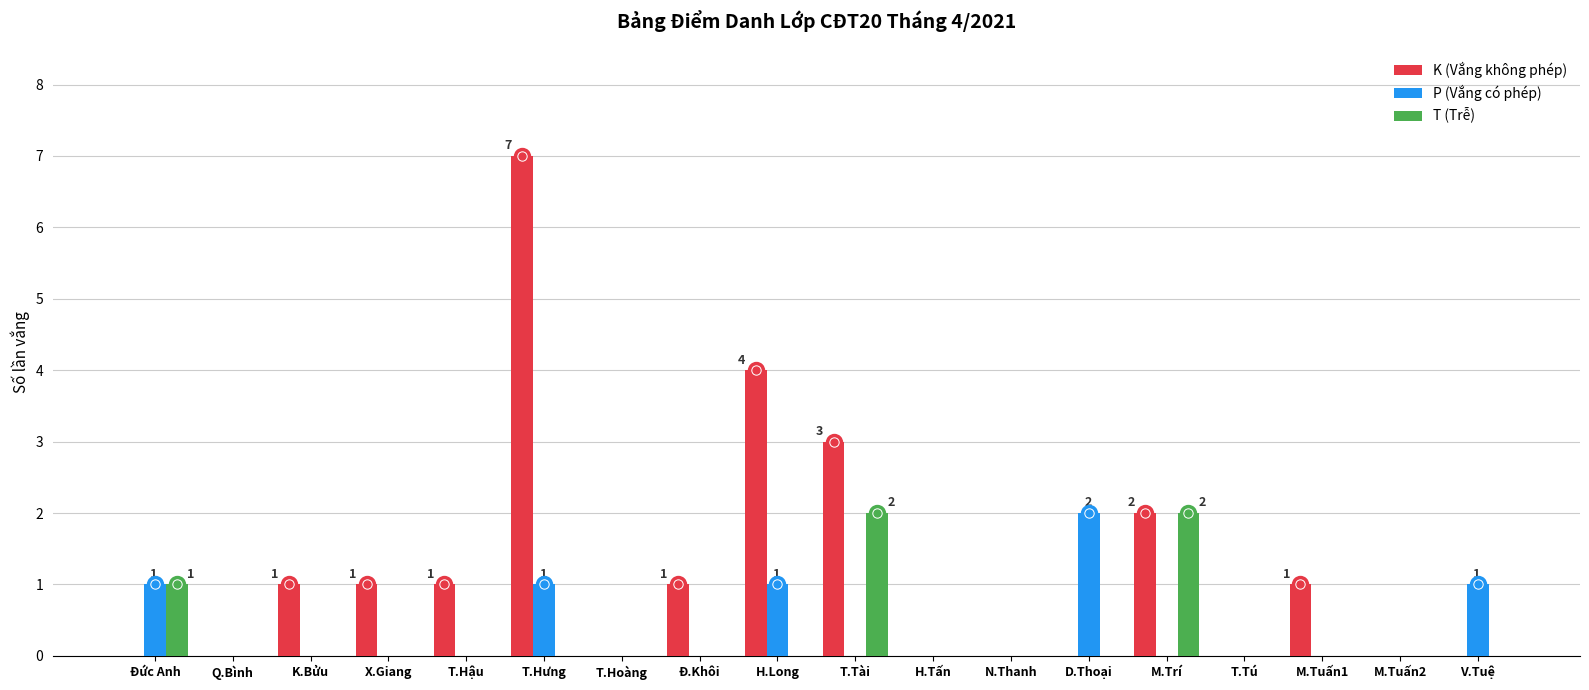

True or false: P (Vắng có phép) has a value of 0 at M.Tuấn1.

True